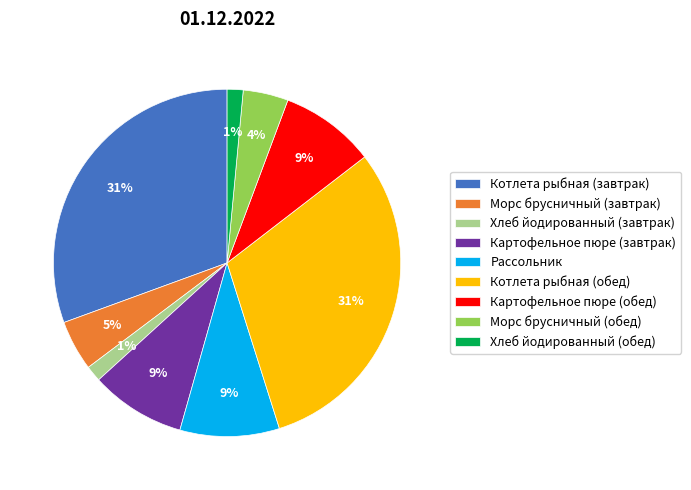

The Хлеб йодированный (завтрак) slice represents 1% of the pie. True or false?

True